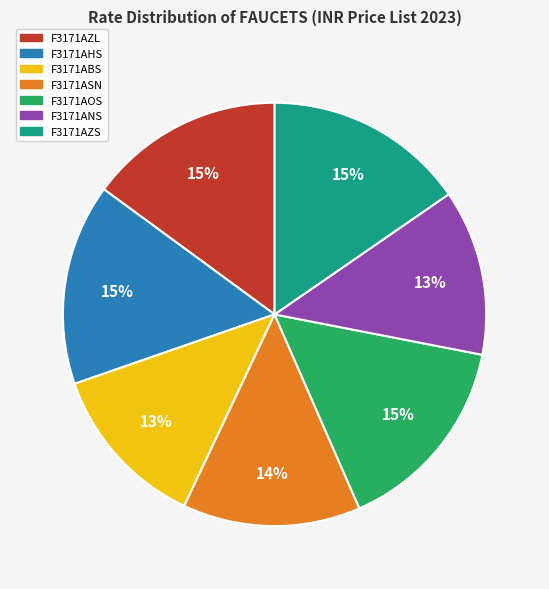

Is there any slice that represents more than half of the pie?

No